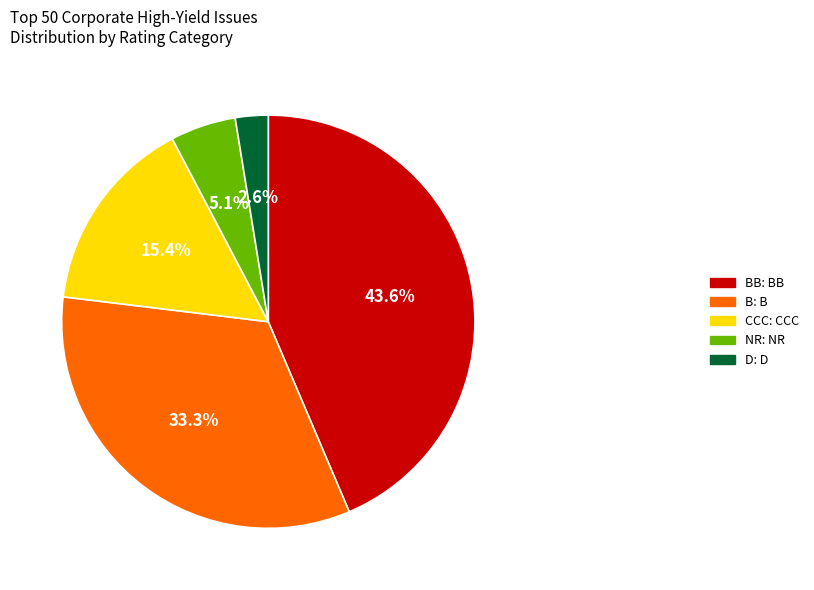

Count the number of slices in the pie.

5